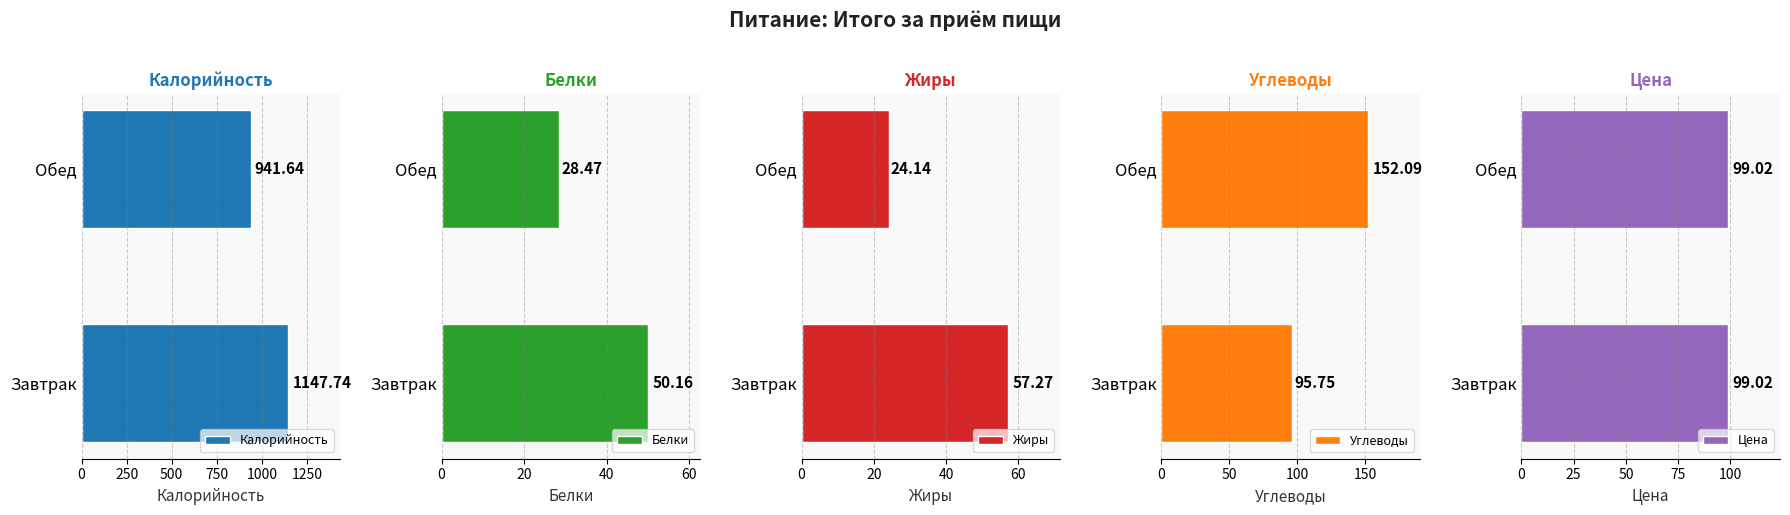

How many categories are shown in the chart?

2